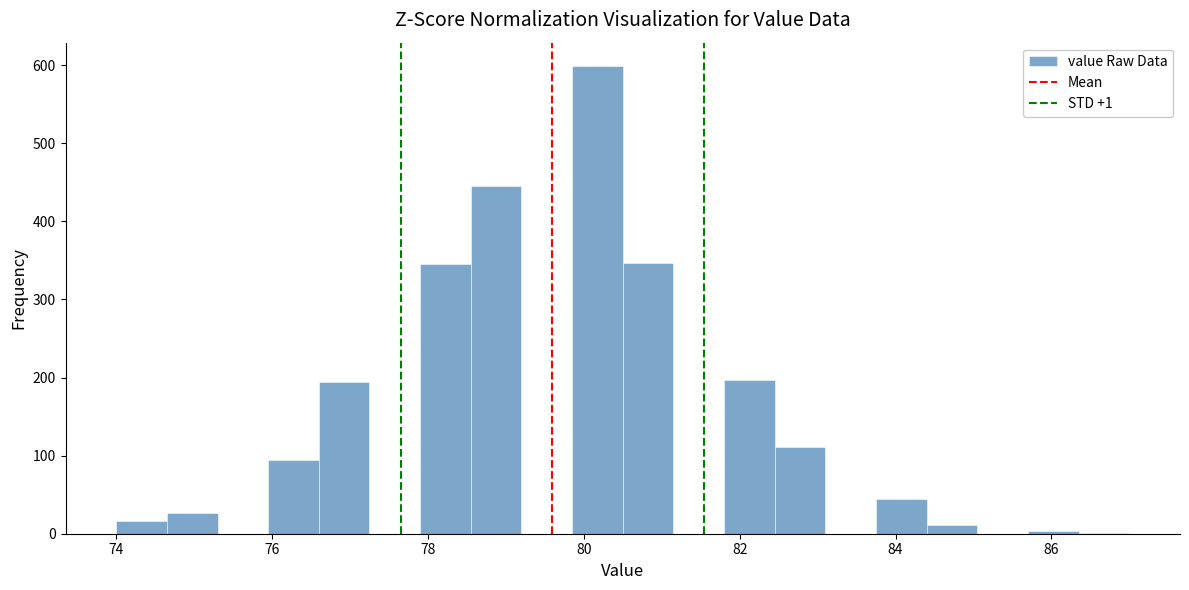

Read against the x-axis, roughly where is the centre of the tallest bar?

80.2